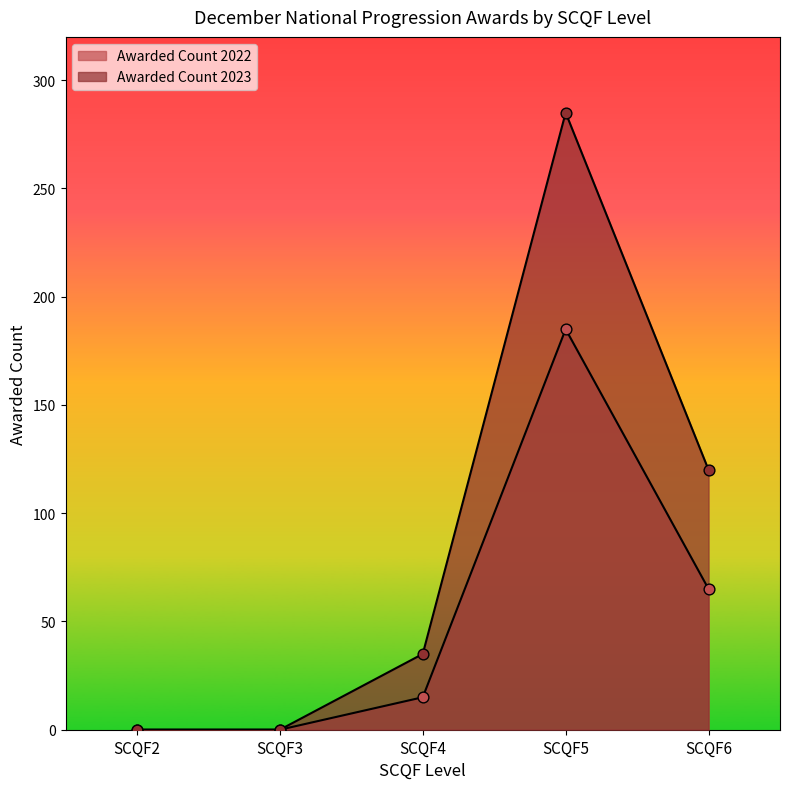

At how many categories does at least one series exceed 26?

3